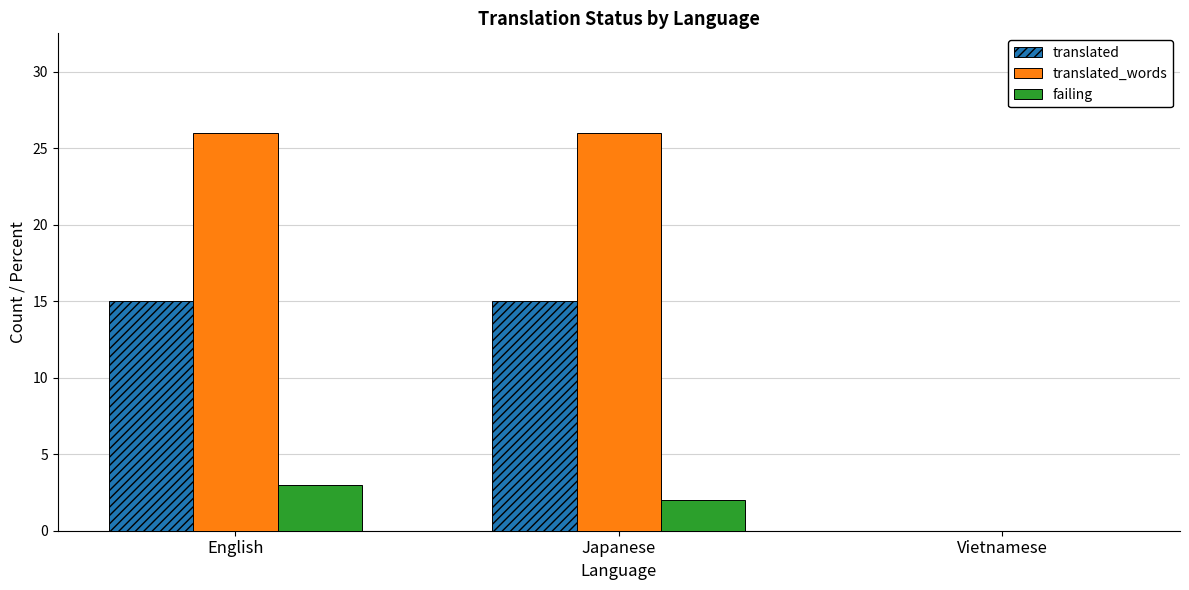

Which series changed the most between English and Vietnamese?

translated_words